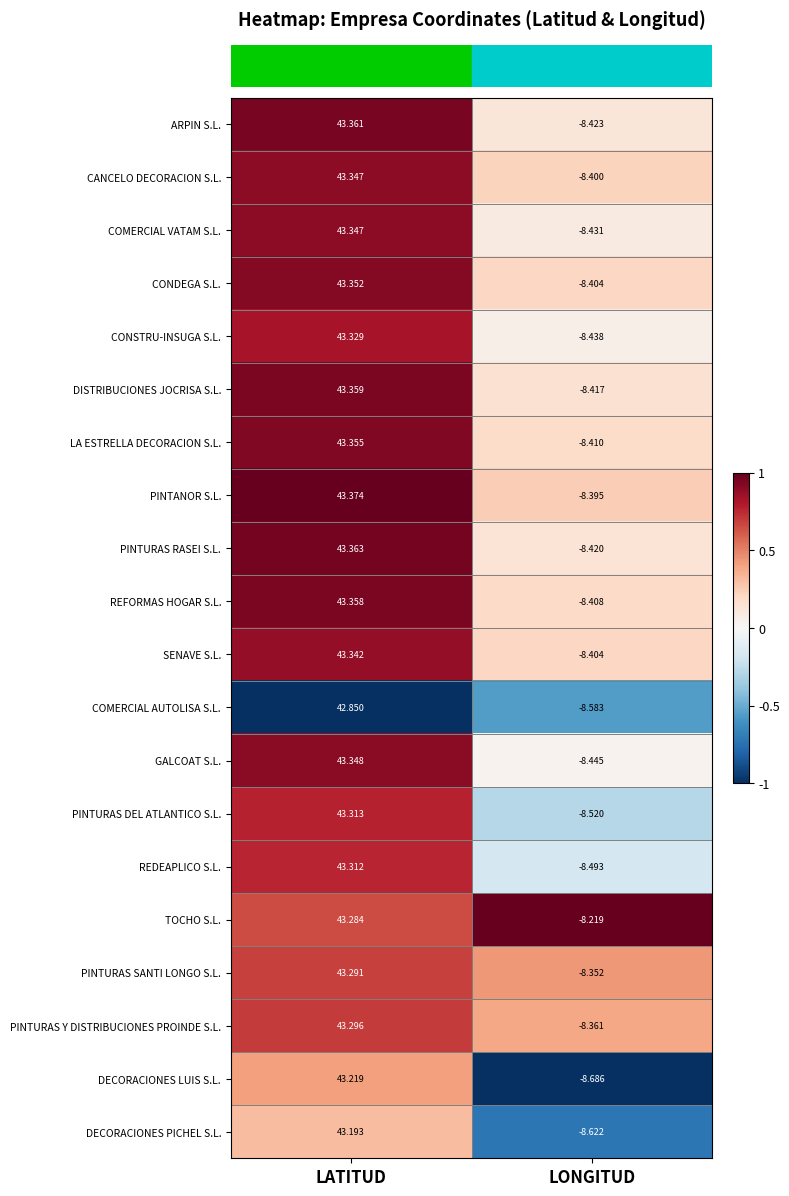

Between LATITUD and LONGITUD, which series saw the biggest shift?

DECORACIONES LUIS S.L.